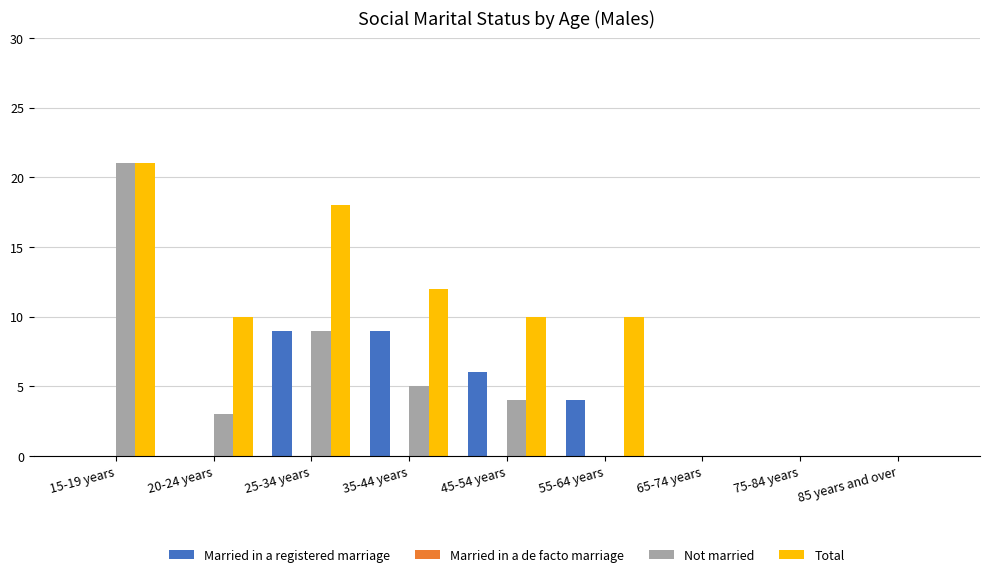

Reading right to left, transcribe all the data shown in this chart.

Married in a registered marriage: 85 years and over=0	75-84 years=0	65-74 years=0	55-64 years=4	45-54 years=6	35-44 years=9	25-34 years=9	20-24 years=0	15-19 years=0
Not married: 85 years and over=0	75-84 years=0	65-74 years=0	55-64 years=0	45-54 years=4	35-44 years=5	25-34 years=9	20-24 years=3	15-19 years=21
Total: 85 years and over=0	75-84 years=0	65-74 years=0	55-64 years=10	45-54 years=10	35-44 years=12	25-34 years=18	20-24 years=10	15-19 years=21